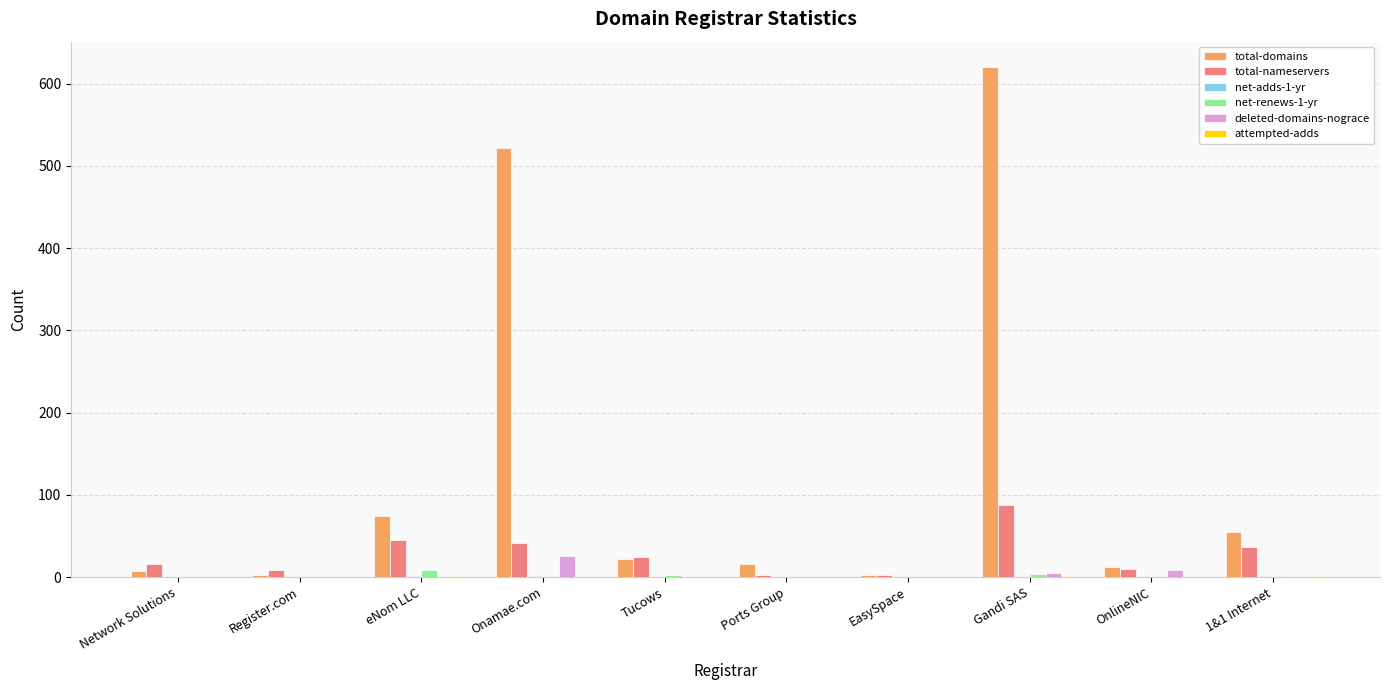

How many distinct data groups are displayed?

6